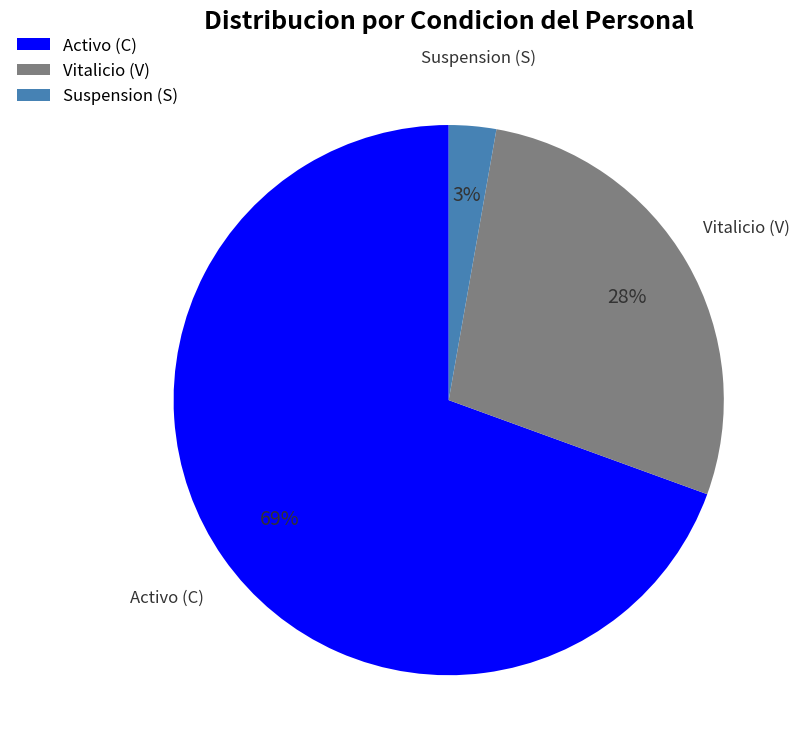

To the nearest percent, what is the average slice percentage?

33%